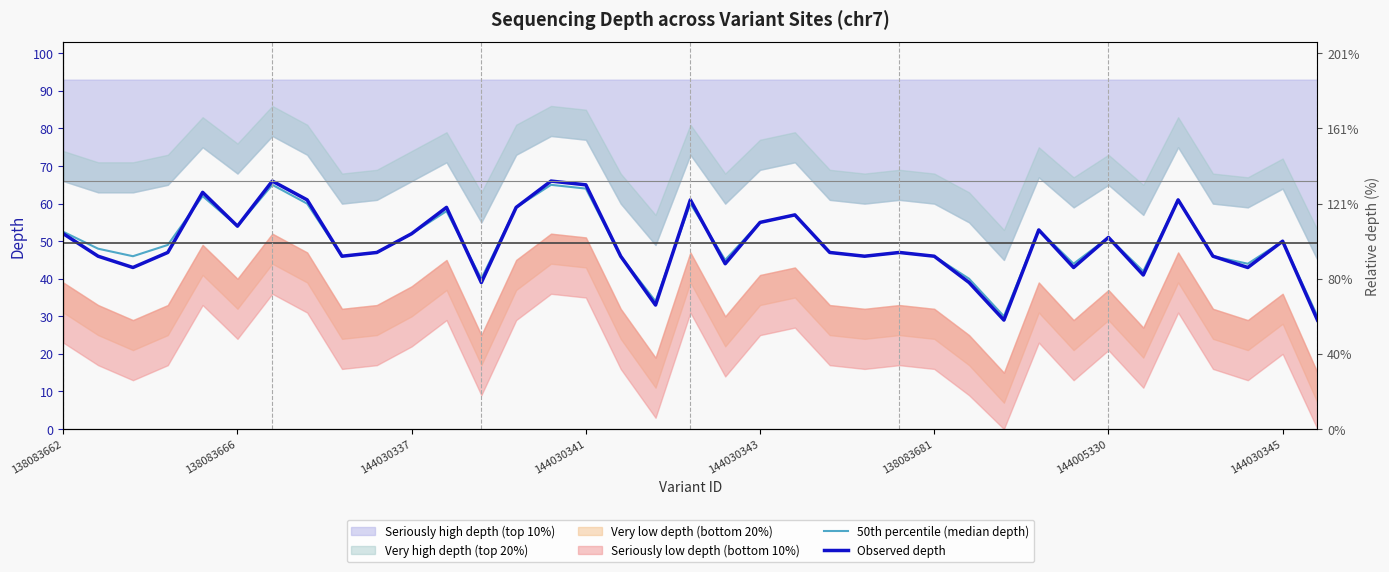

What is the value of the 50th percentile (median depth) point at the 15th from the left?

65.0